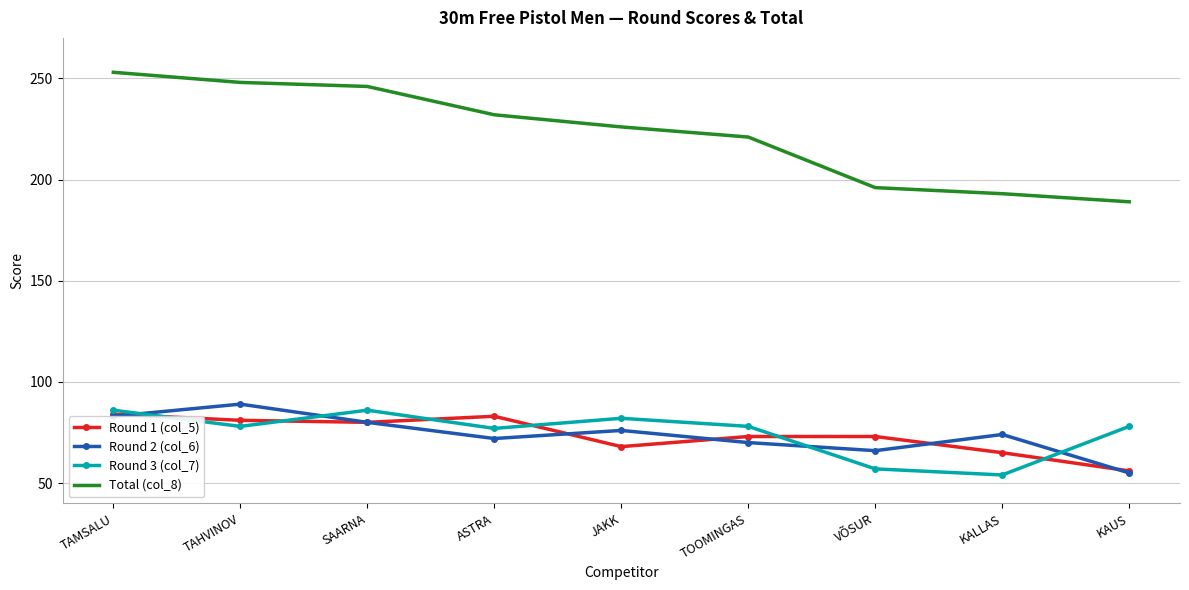

Is the value of Round 1 (col_5) at TAMSALU greater than the value of Round 2 (col_6) at SAARNA?

Yes